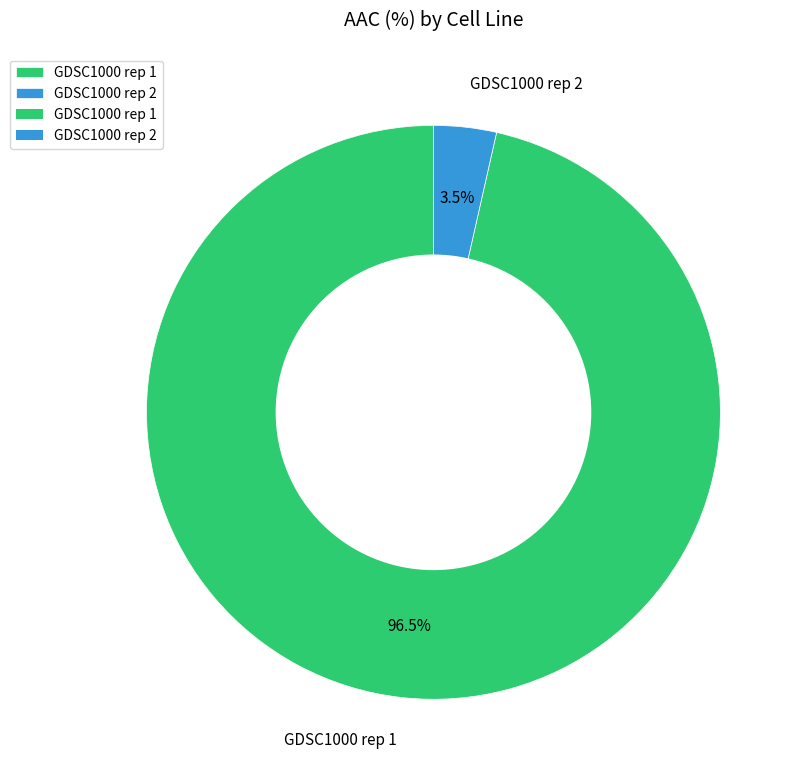

Count the number of slices in the pie.

2